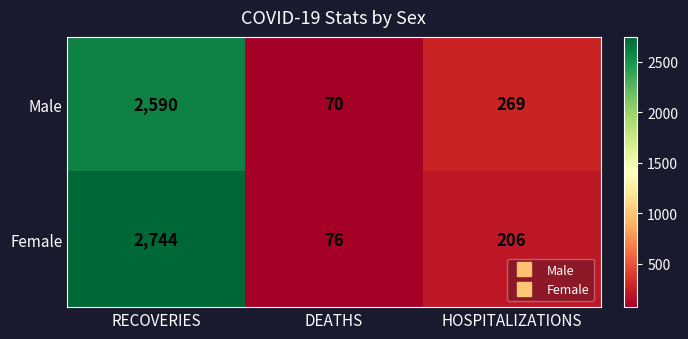

What is the difference between the highest and lowest values at RECOVERIES?

154